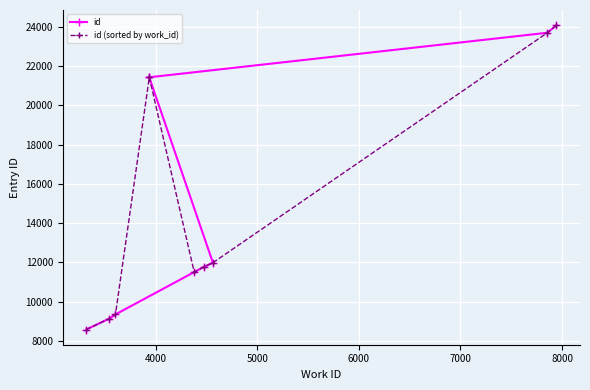

Reading left to right, list all the values displayed in this chart.

id: 8585	9145	9353	11510	11765	11987	21428	21435	23703	24087
id (sorted by work_id): 8585	9145	9353	21428	21435	11510	11765	11987	23703	24087